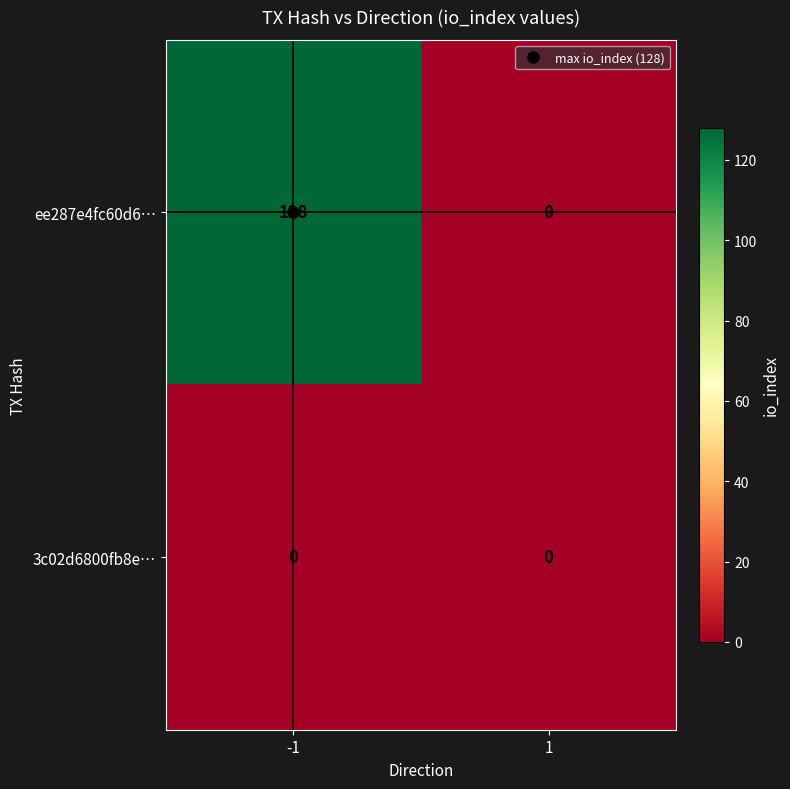

List the series in order of their peak value, lowest first.

3c02d6800fb8e…, ee287e4fc60d6…